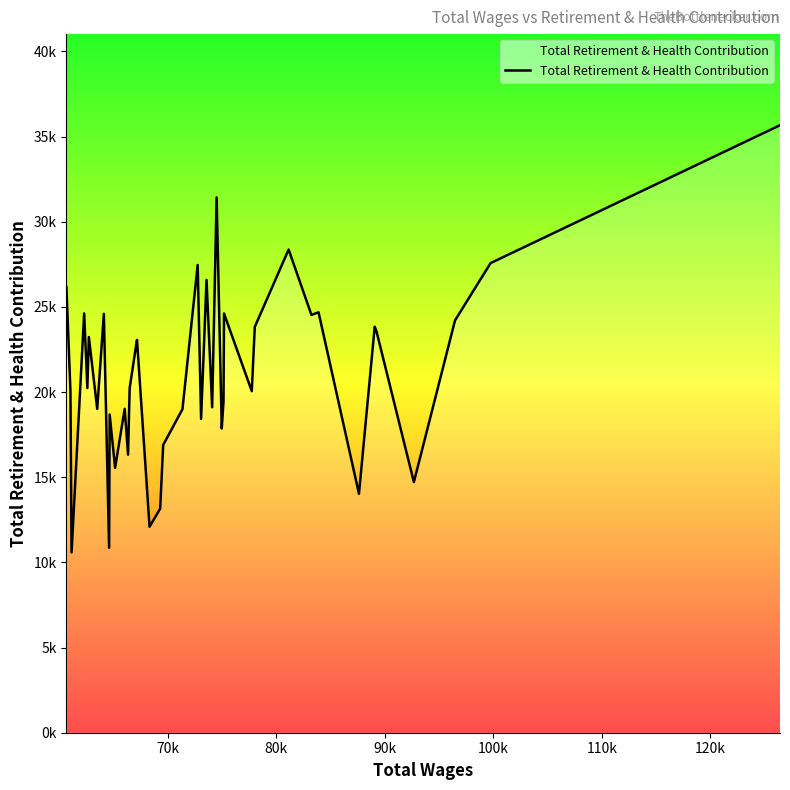

What is the average value?

21157